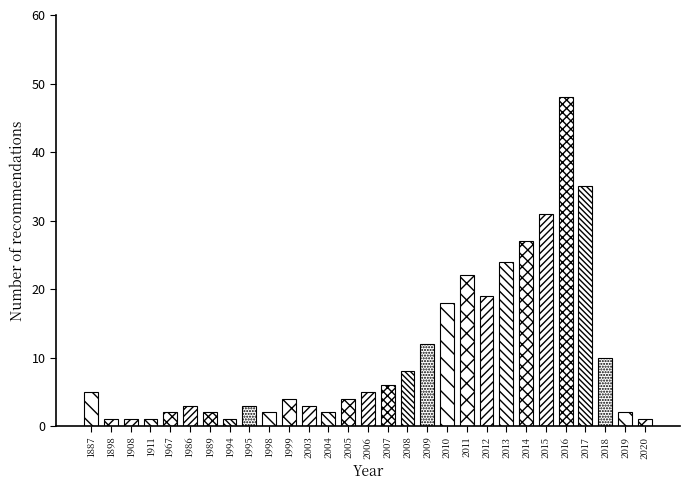

Reading left to right, extract all data points from this chart.

1887=5	1898=1	1908=1	1911=1	1967=2	1986=3	1989=2	1994=1	1995=3	1998=2	1999=4	2003=3	2004=2	2005=4	2006=5	2007=6	2008=8	2009=12	2010=18	2011=22	2012=19	2013=24	2014=27	2015=31	2016=48	2017=35	2018=10	2019=2	2020=1